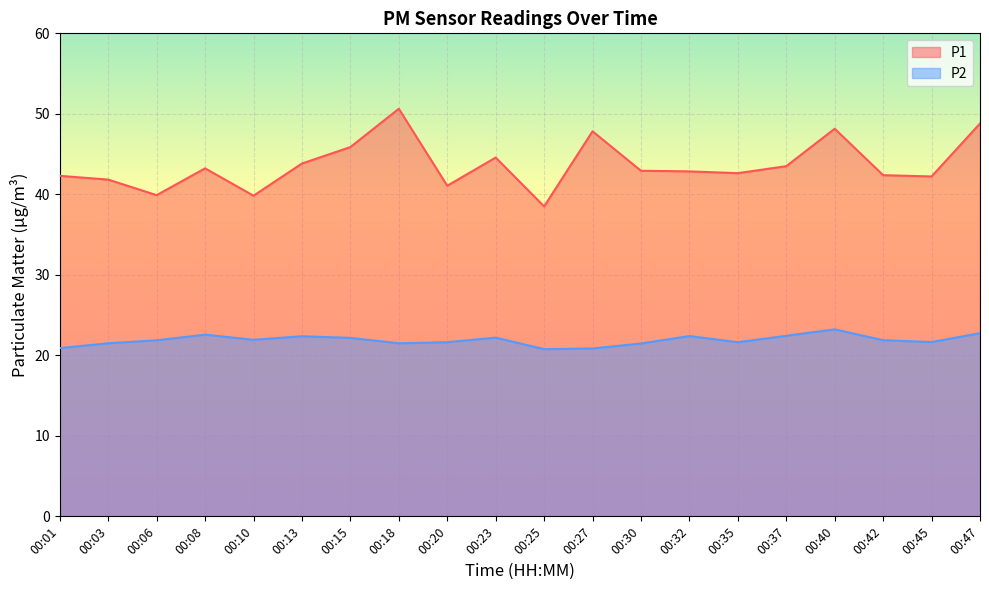

Is the value of P1 at 00:45 greater than the value of P2 at 00:35?

Yes